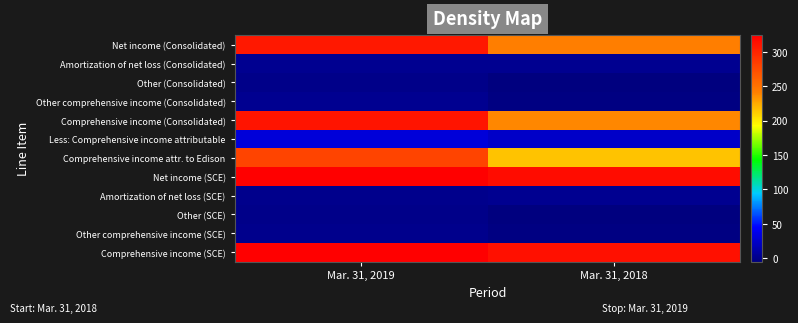

Reading right to left, extract all data points from this chart.

Net income (Consolidated): Mar. 31, 2018=242	Mar. 31, 2019=308
Amortization of net loss (Consolidated): Mar. 31, 2018=2	Mar. 31, 2019=2
Other (Consolidated): Mar. 31, 2018=-5	Mar. 31, 2019=0
Other comprehensive income (Consolidated): Mar. 31, 2018=-3	Mar. 31, 2019=2
Comprehensive income (Consolidated): Mar. 31, 2018=239	Mar. 31, 2019=310
Less: Comprehensive income attributable: Mar. 31, 2018=24	Mar. 31, 2019=30
Comprehensive income attr. to Edison: Mar. 31, 2018=215	Mar. 31, 2019=280
Net income (SCE): Mar. 31, 2018=316	Mar. 31, 2019=323
Amortization of net loss (SCE): Mar. 31, 2018=2	Mar. 31, 2019=1
Other (SCE): Mar. 31, 2018=-5	Mar. 31, 2019=0
Other comprehensive income (SCE): Mar. 31, 2018=-3	Mar. 31, 2019=1
Comprehensive income (SCE): Mar. 31, 2018=313	Mar. 31, 2019=324